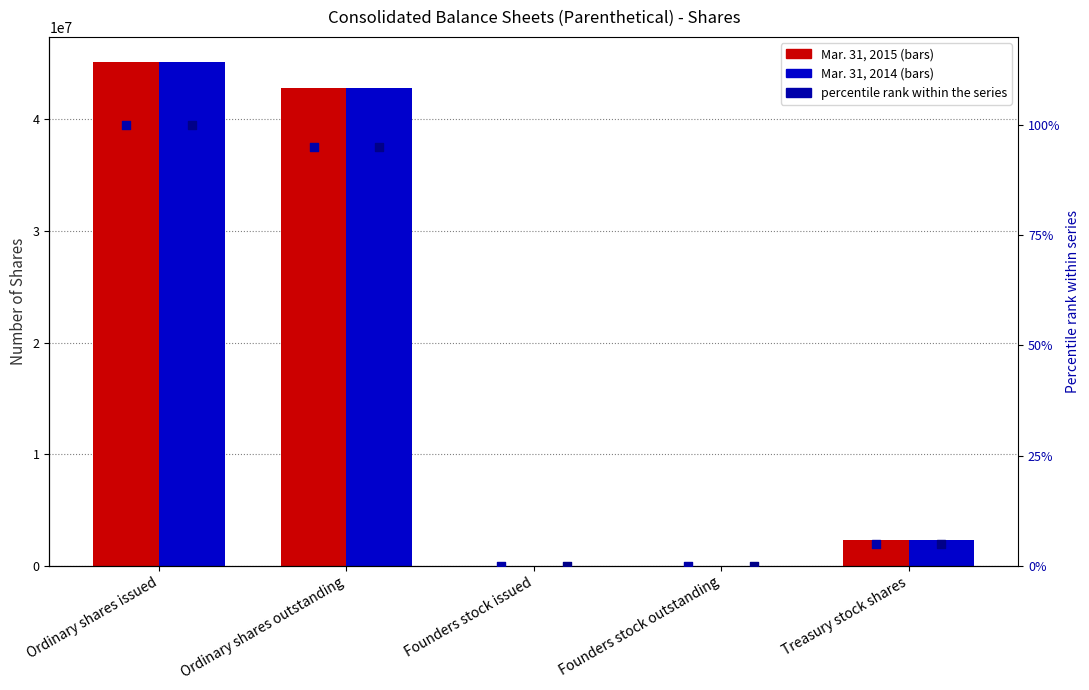

Which series contains the lowest Y value?

% rank 2015